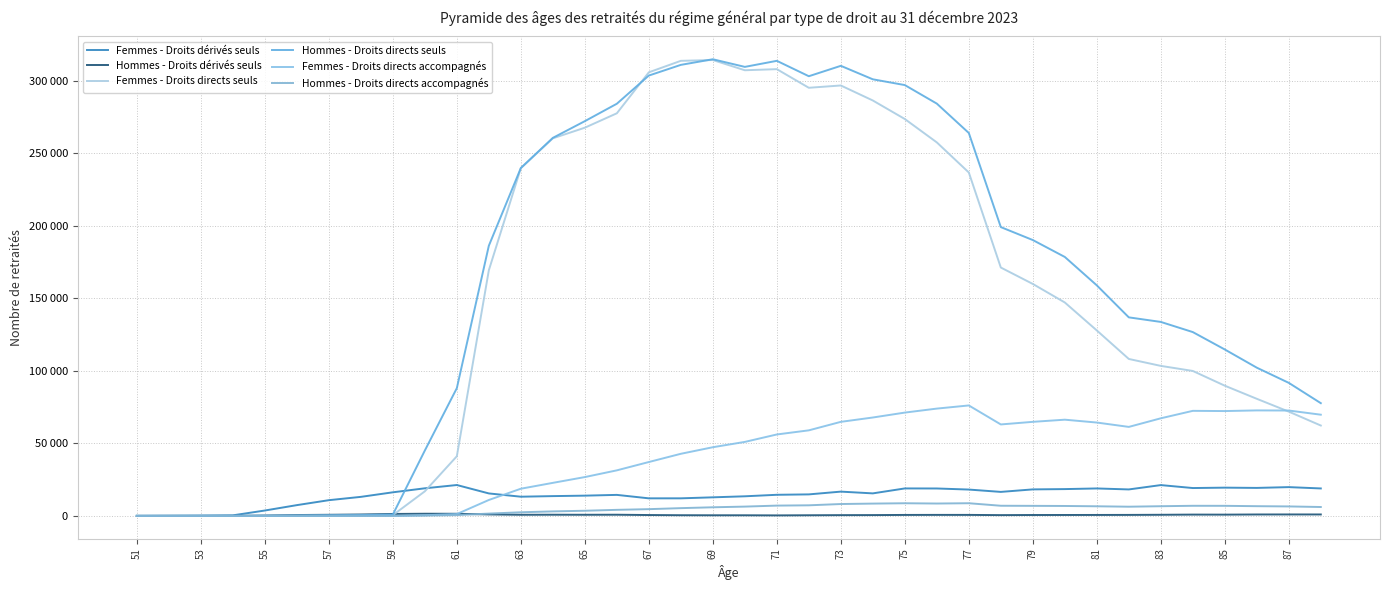

Is this an area chart (filled region under the line)?

No